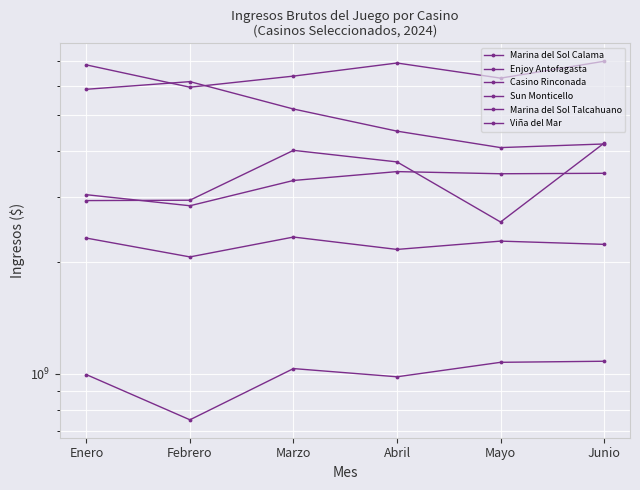

Rank the series at Enero from lowest to highest value.

Marina del Sol Calama, Enjoy Antofagasta, Casino Rinconada, Marina del Sol Talcahuano, Viña del Mar, Sun Monticello